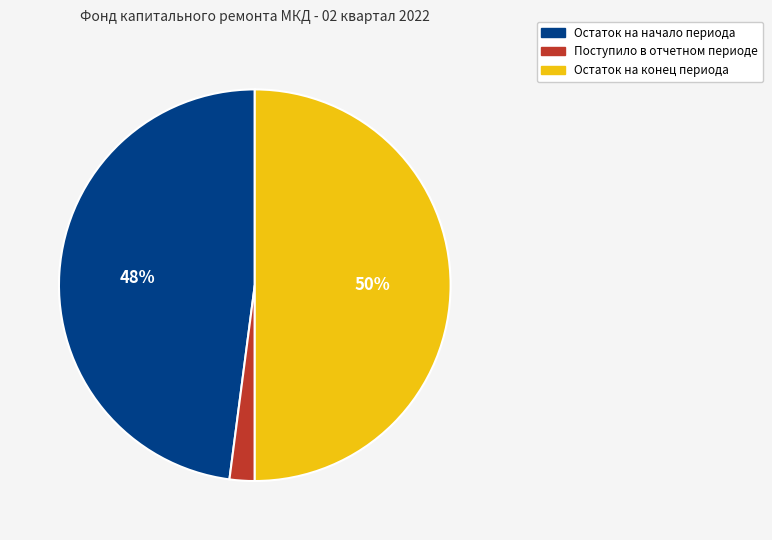

Which slice is the smallest?

Поступило в отчетном периоде